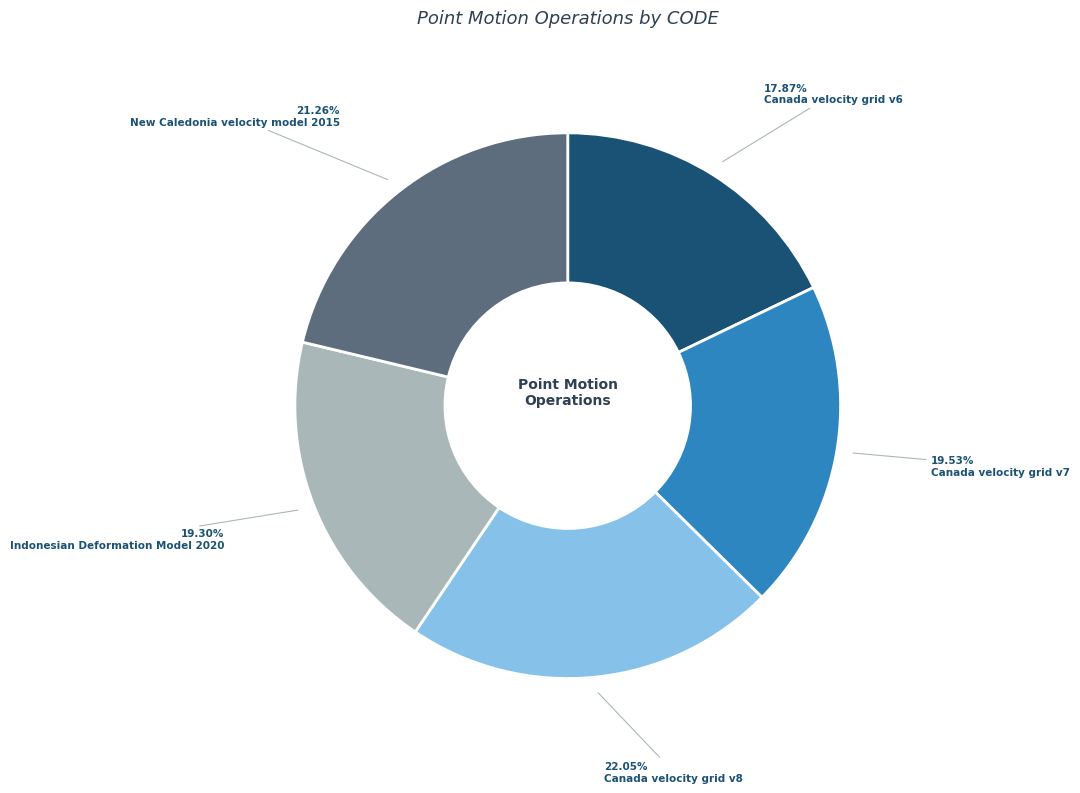

Is it true that Canada velocity grid v6 is 28% of the pie?

False